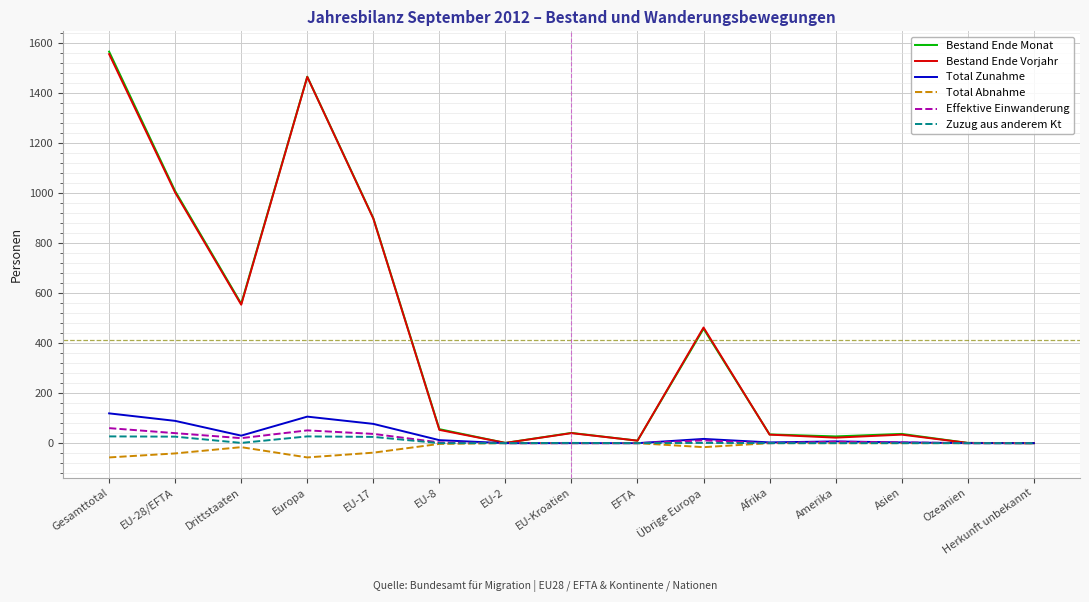

True or false: Total Zunahme has a value of 0 at EU-Kroatien.

True